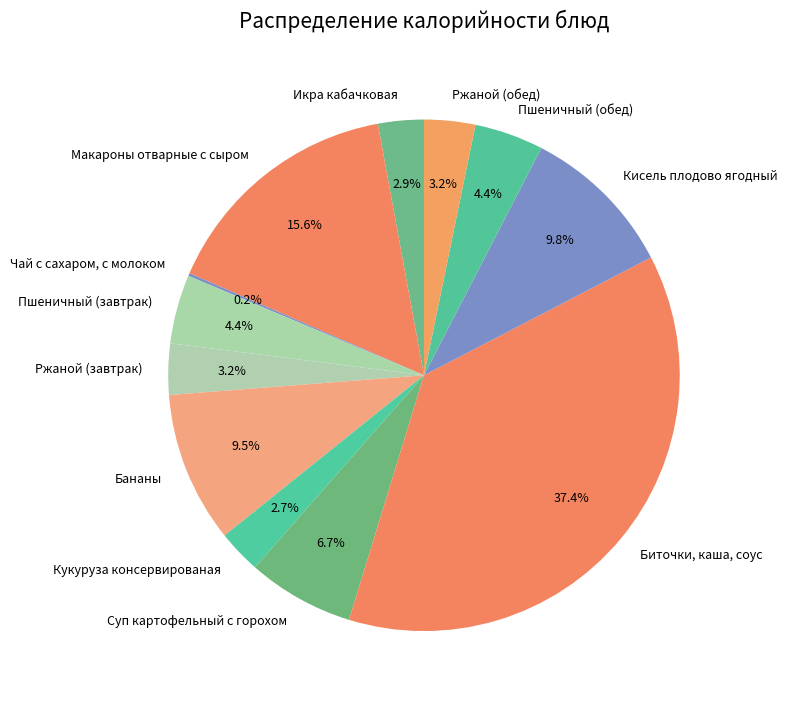

Which slice is the largest?

Биточки, каша, соус